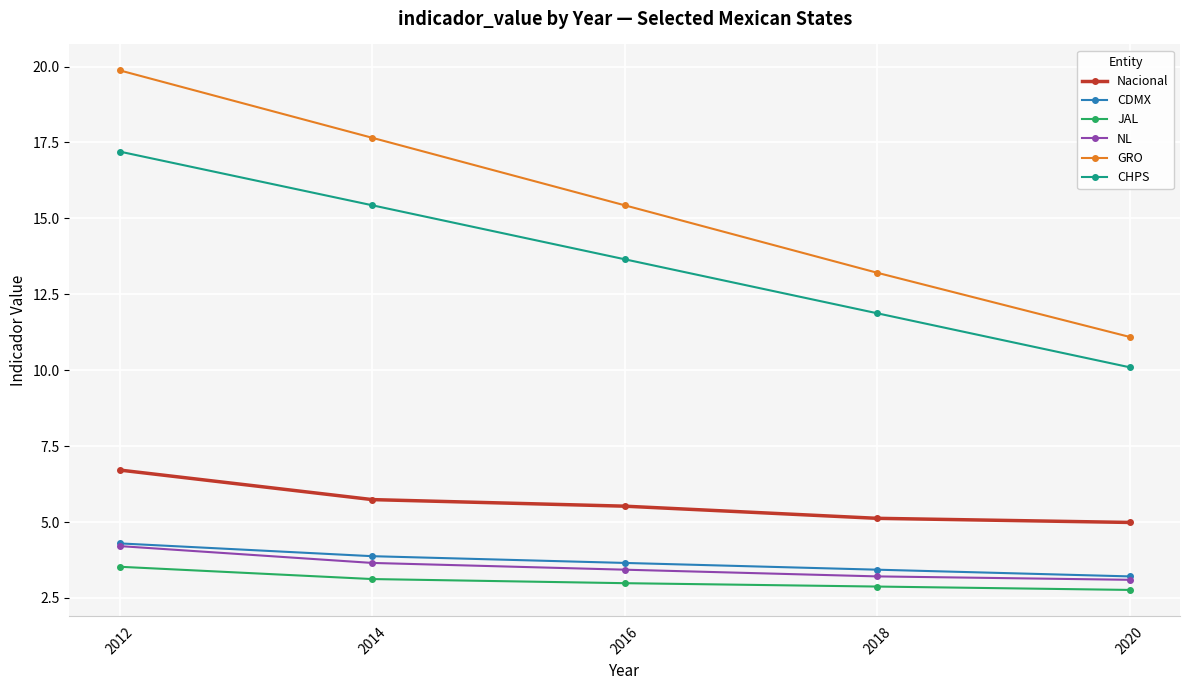

At which category is the sum across all series the highest?

2012